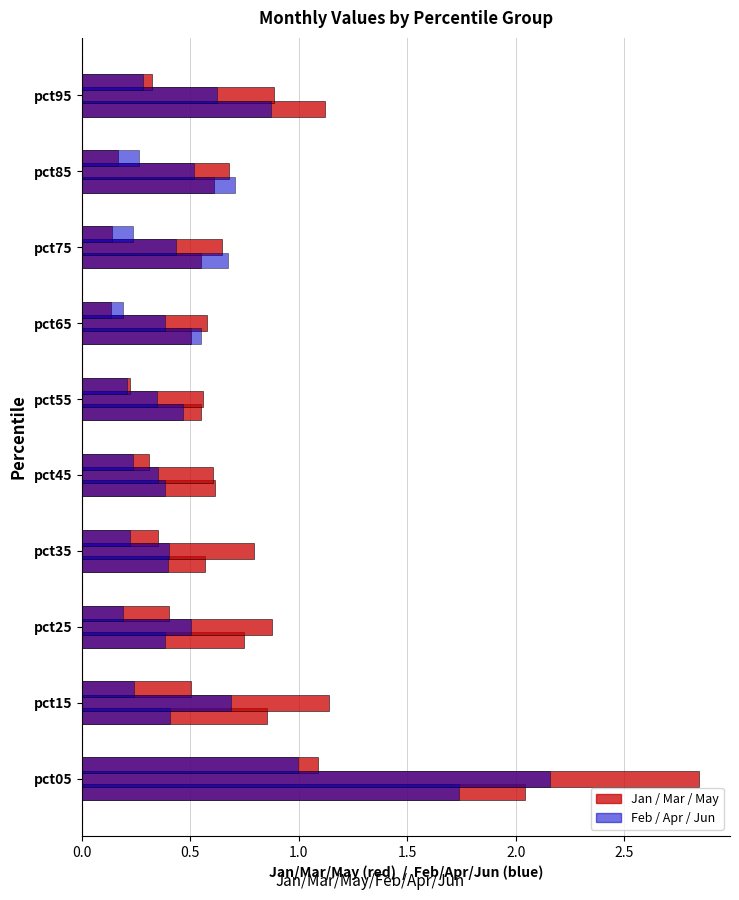

How many groups of bars are there?

10